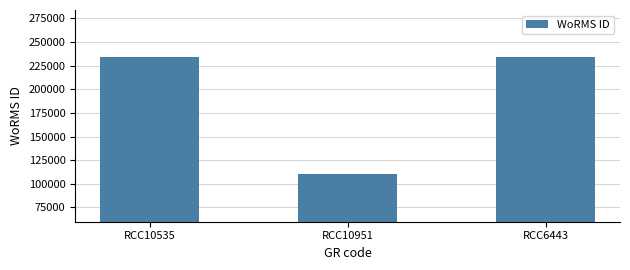

How many values are below 233820?

1